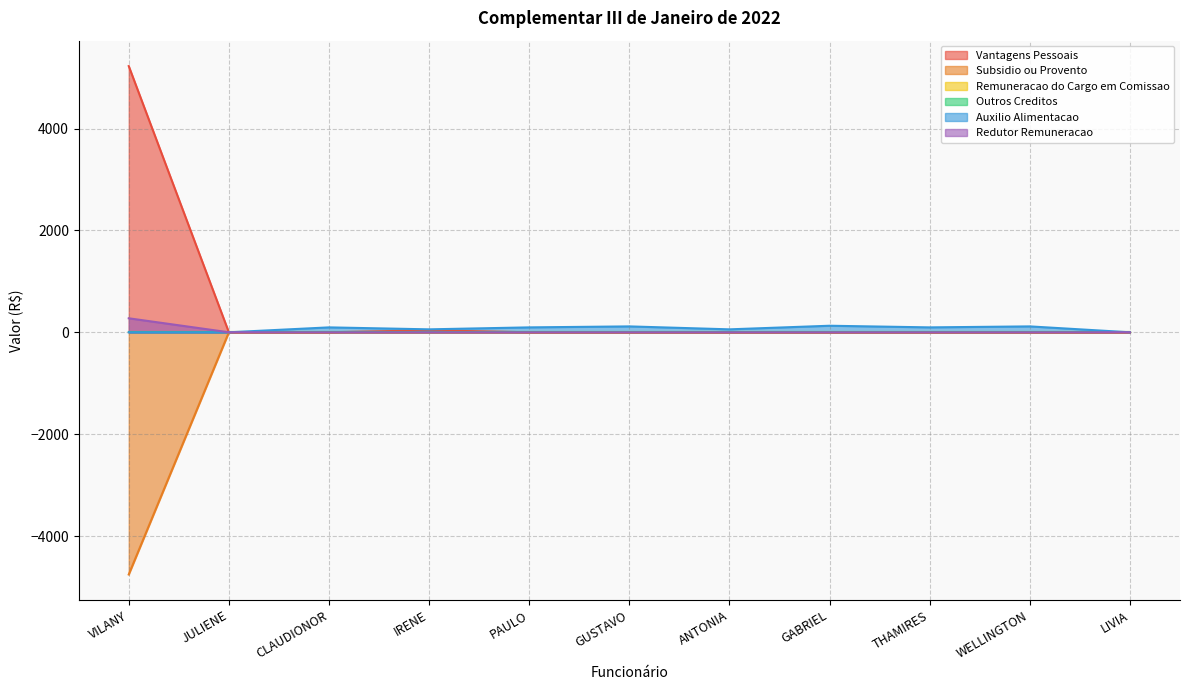

True or false: Redutor Remuneracao and Vantagens Pessoais cross at least once.

False